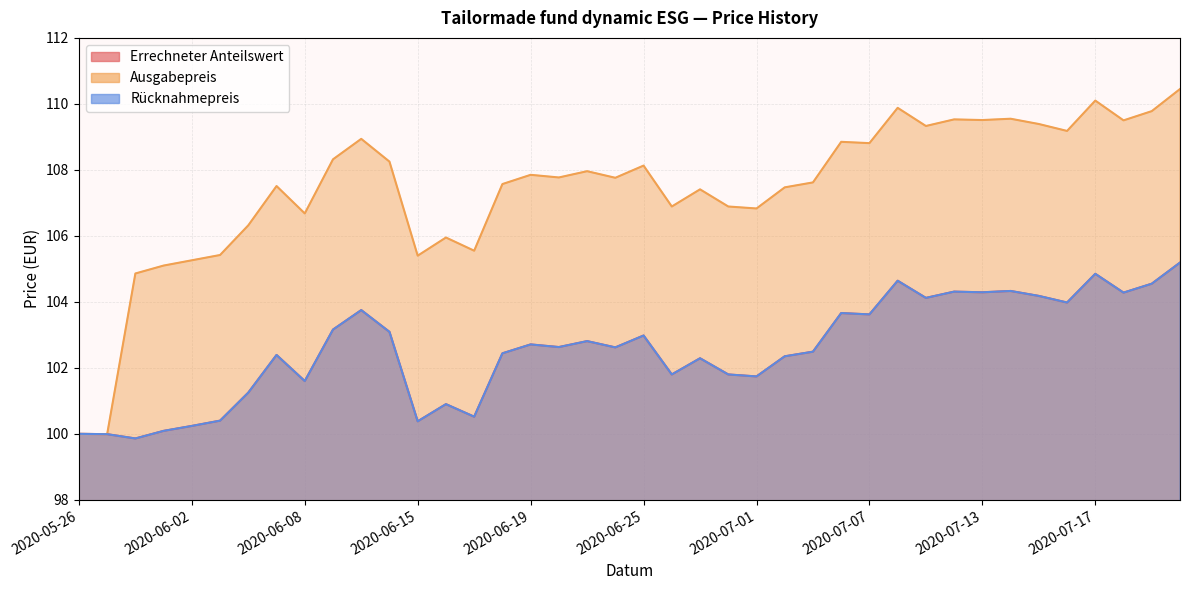

At 2020-05-29, list the series in order from smallest to largest.

Errechneter Anteilswert, Rücknahmepreis, Ausgabepreis